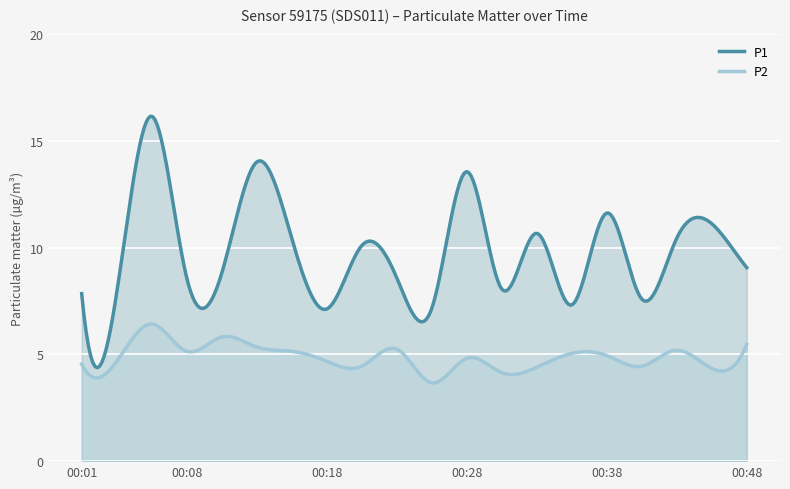

At which label is P2 closest to 5?

00:35